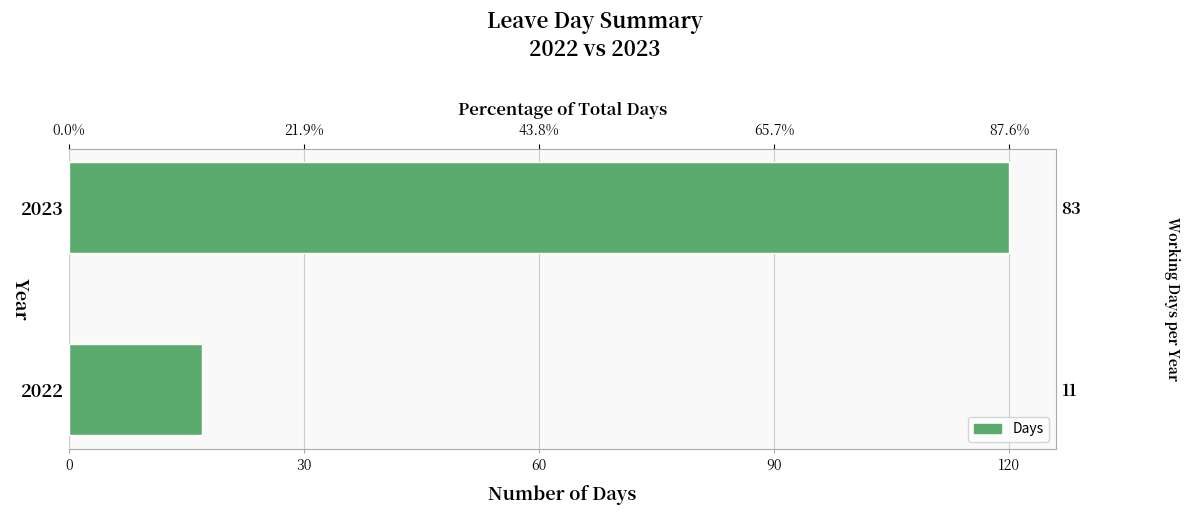

Reading right to left, what are all the values shown in this chart?

120	17